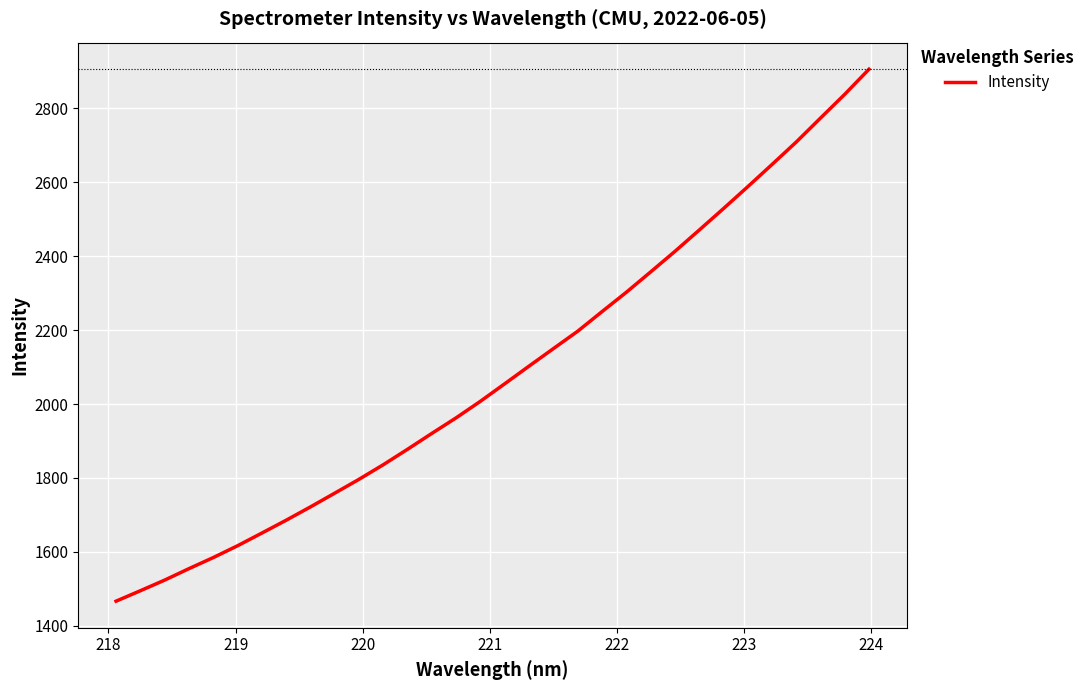

What is the minimum value shown in the chart?

1466.5